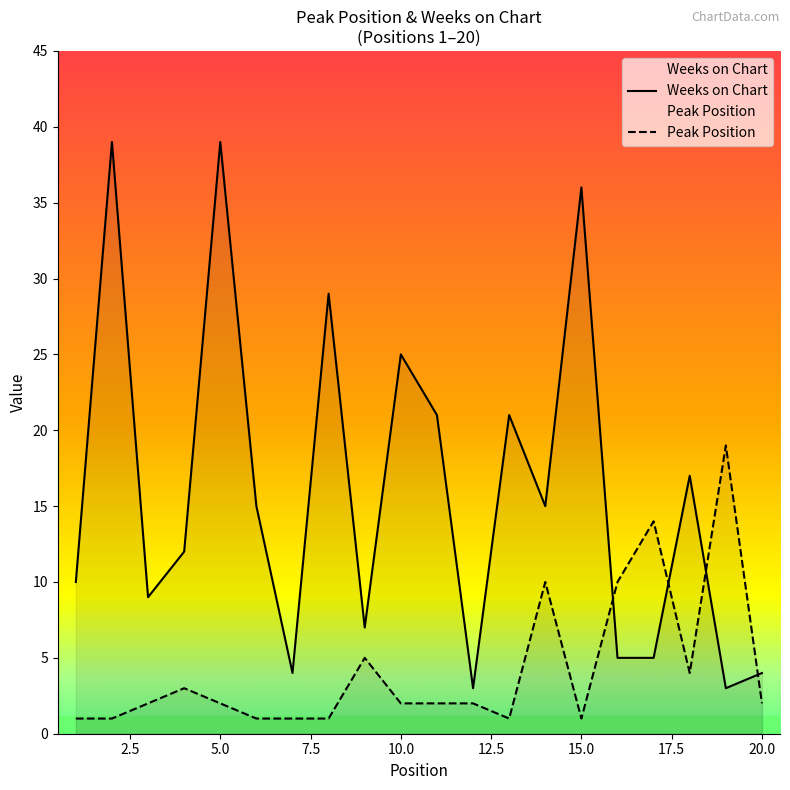

What is the total value across all series at 20.0?

6